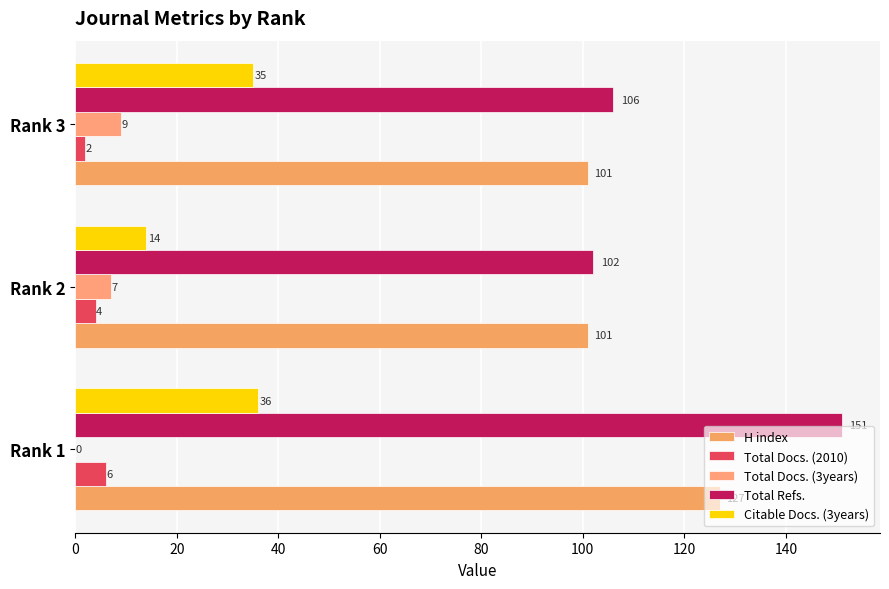

How many distinct data groups are displayed?

5